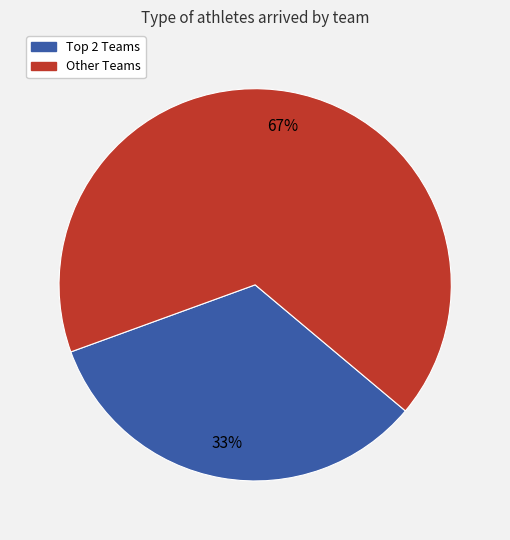

To the nearest percent, what is the average slice percentage?

50%